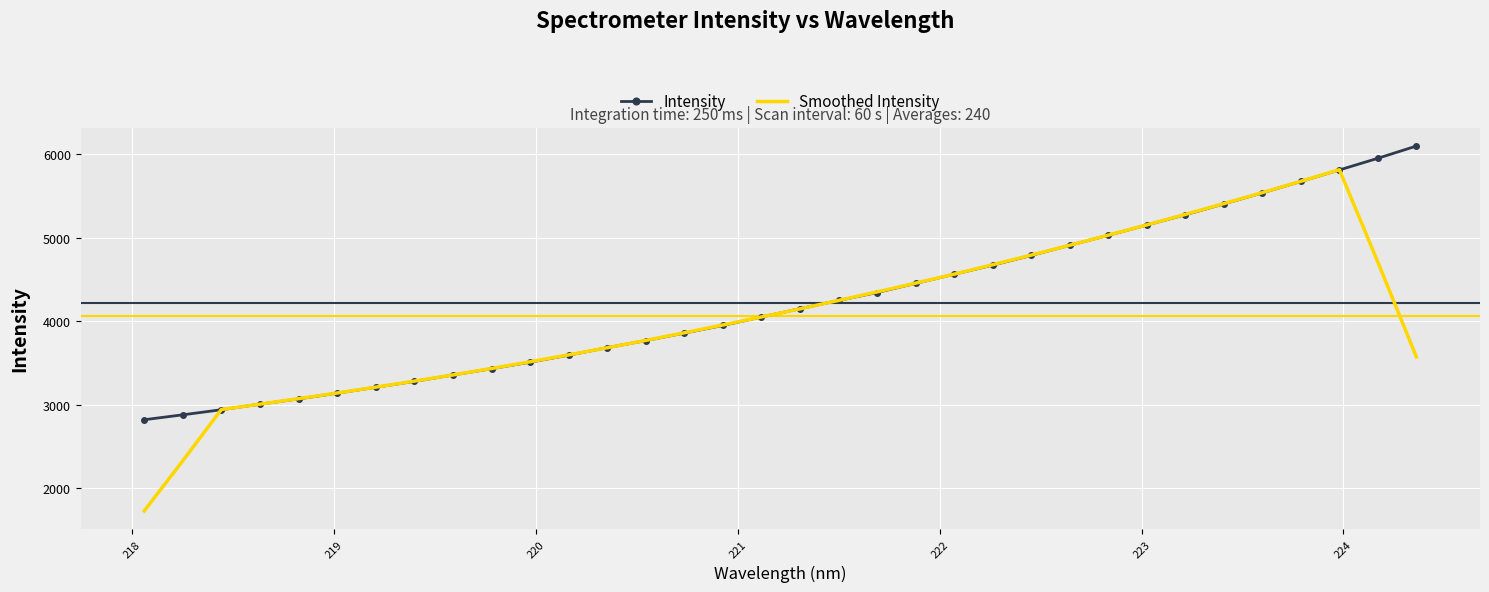

Which series has the largest range (max minus min)?

Smoothed Intensity